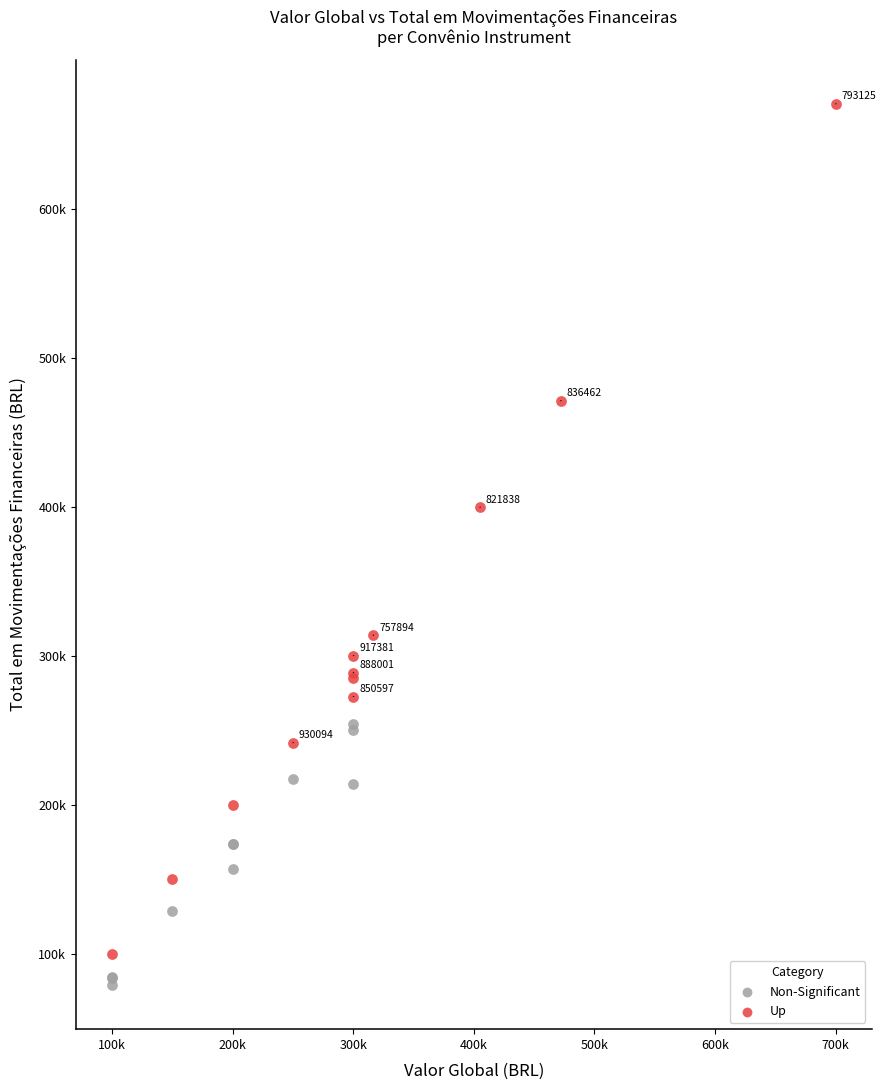

What are all the series names shown in the legend?

Non-Significant, Up